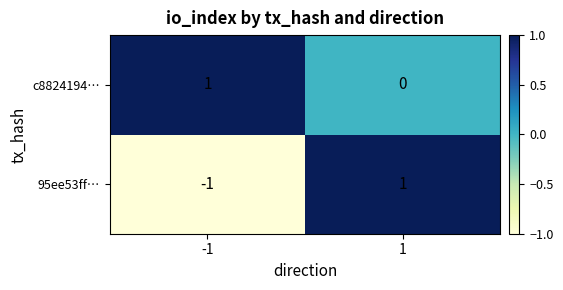

How many data points in 95ee53ff… are less than 1?

1